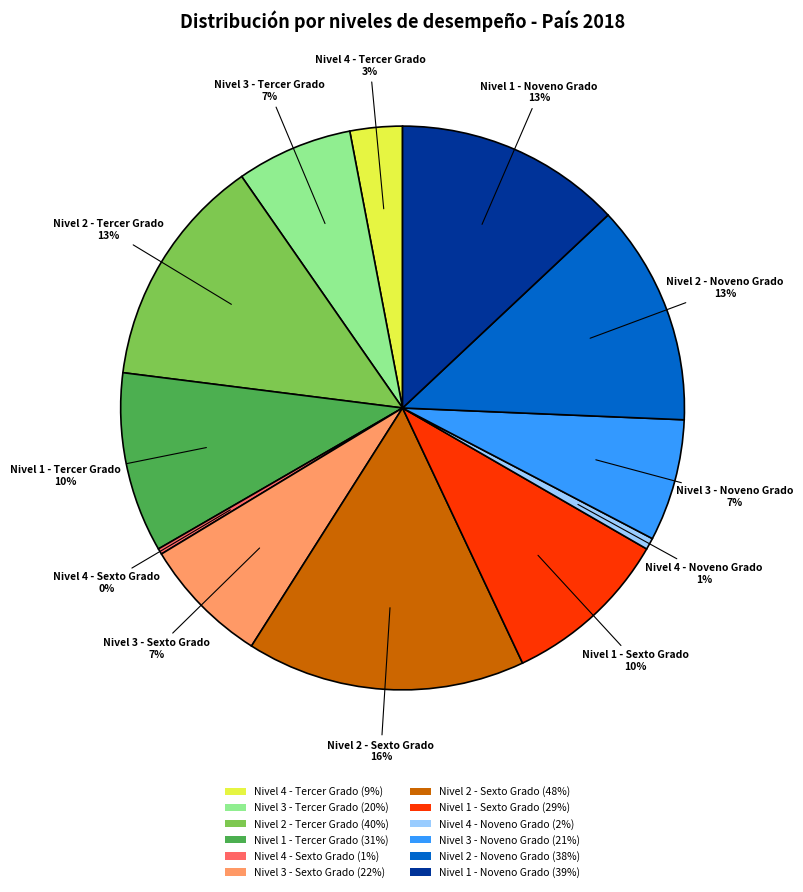

To the nearest percent, what portion does Nivel 3 - Sexto Grado represent?

7%